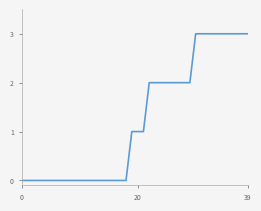

Reading left to right, extract all data points from this chart.

0	0	0	0	0	0	0	0	0	0	0	0	0	0	0	0	0	0	0	1	1	1	2	2	2	2	2	2	2	2	3	3	3	3	3	3	3	3	3	3